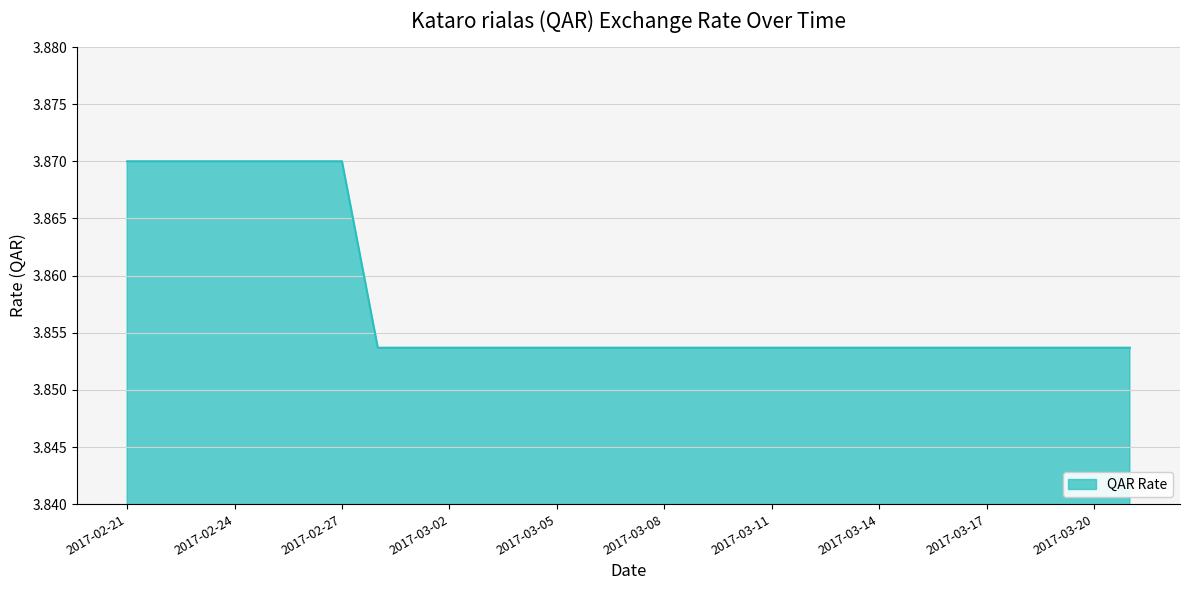

How many lines are shown in the chart?

1